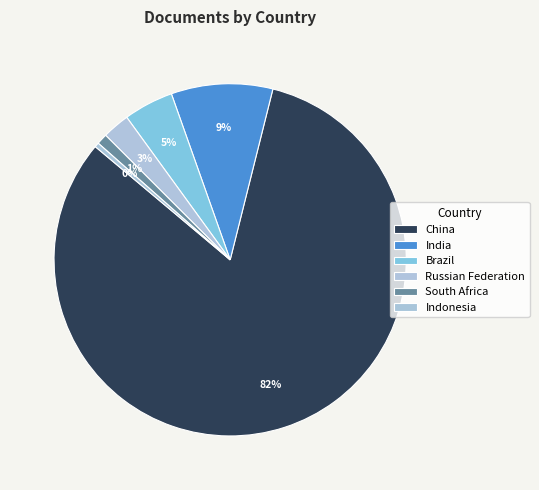

Is India the majority of the pie?

No